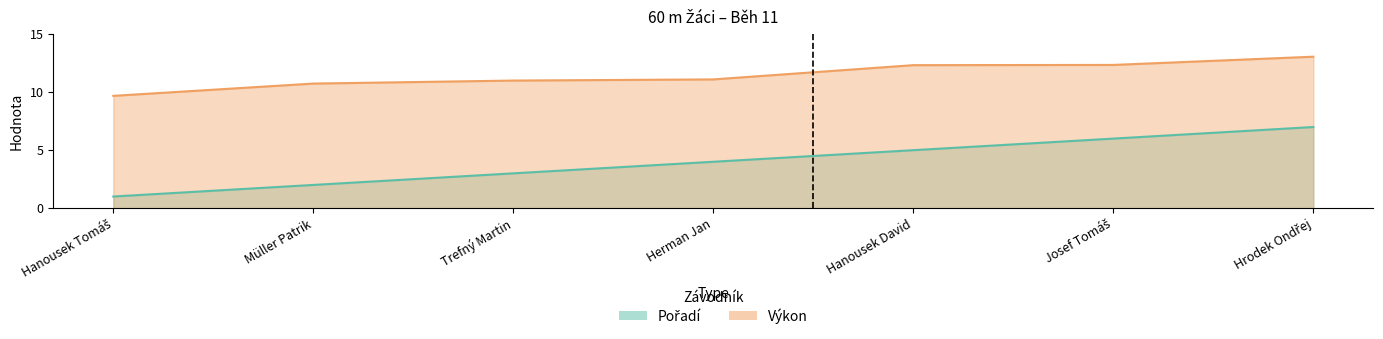

Rank the categories by Výkon value from lowest to highest.

Hanousek Tomáš, Müller Patrik, Trefný Martin, Herman Jan, Hanousek David, Josef Tomáš, Hrodek Ondřej